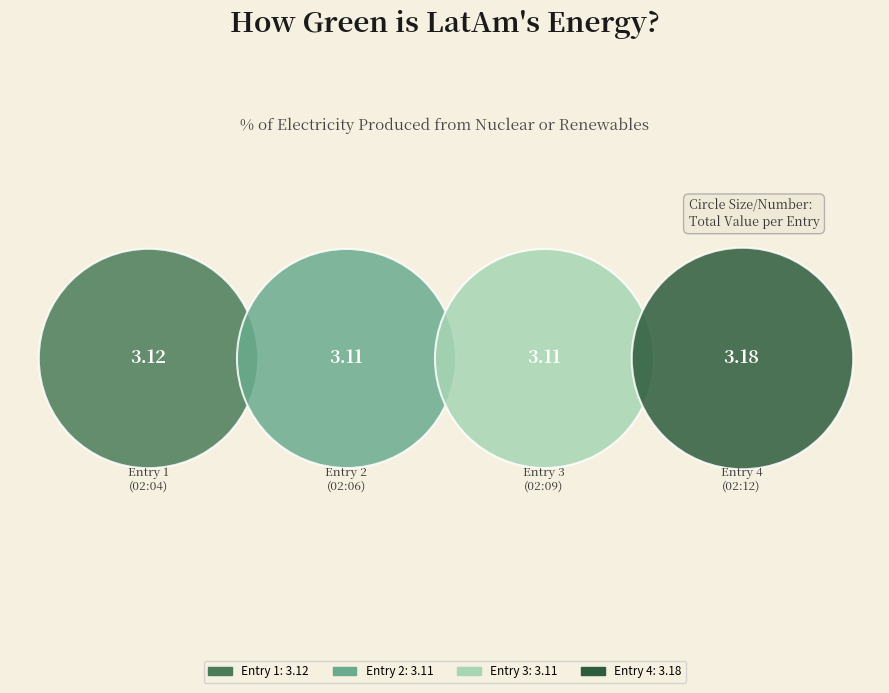

Is there any slice that represents more than half of the pie?

No